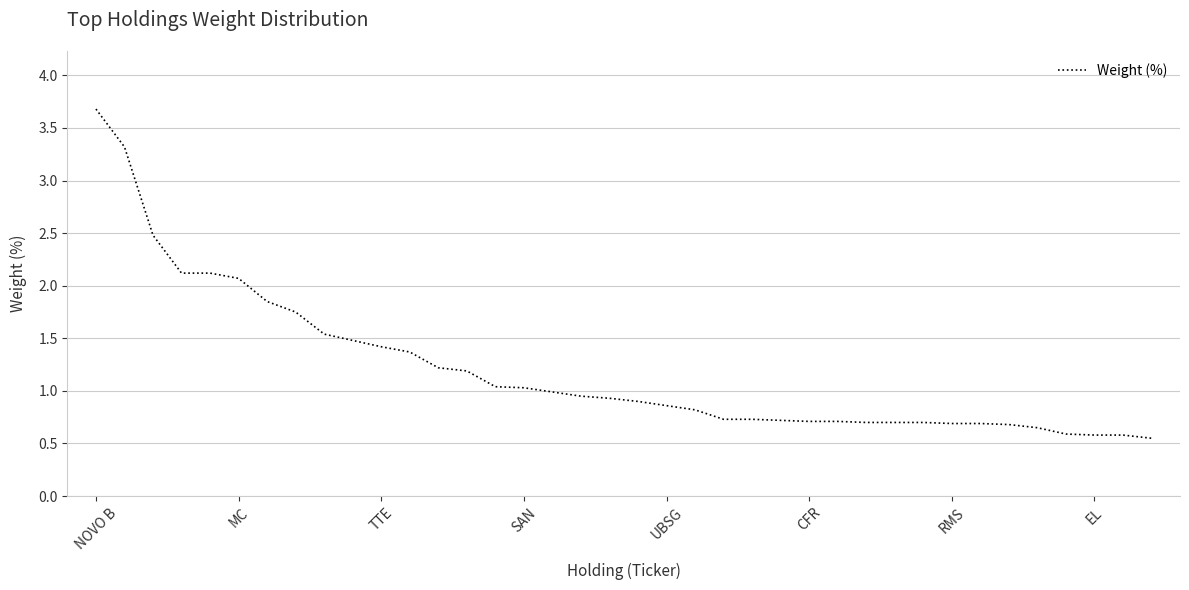

What is the maximum value shown in the chart?

3.7